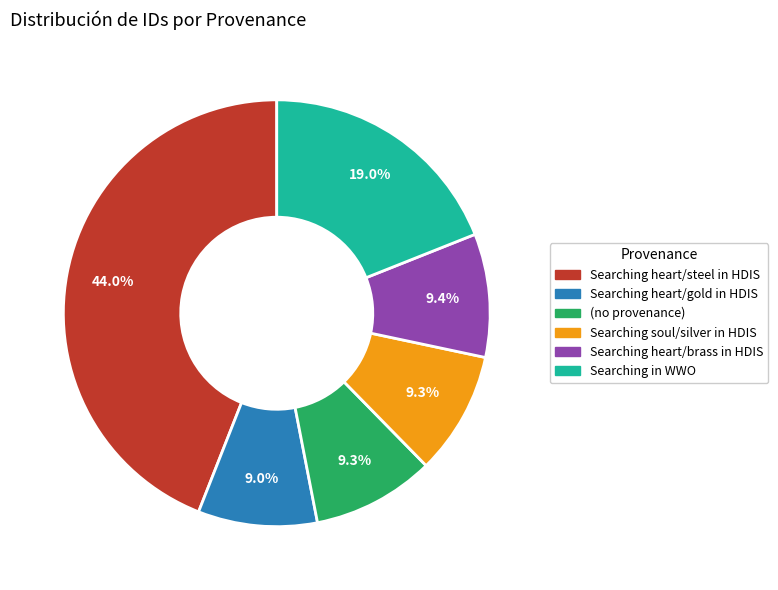

How many slices are in this pie chart?

6